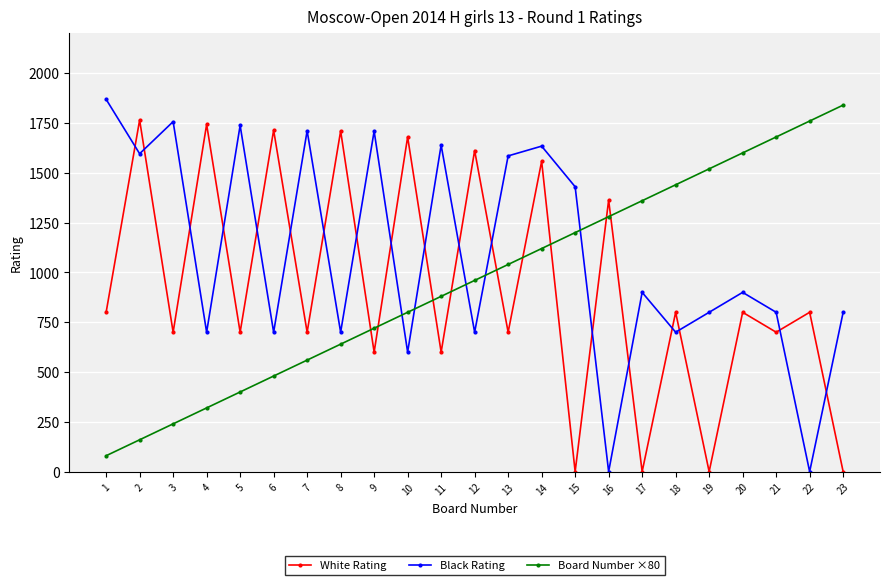

At which category does White Rating reach its first local peak?

2